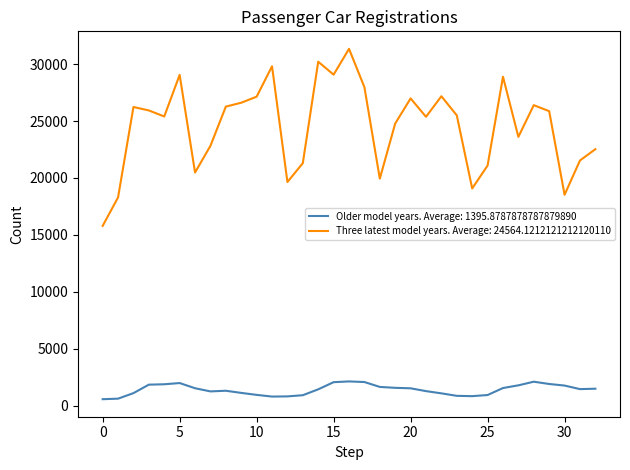

True or false: Older model years. Average: 1395.8787878787879890 and Three latest model years. Average: 24564.1212121212120110 cross at least once.

False